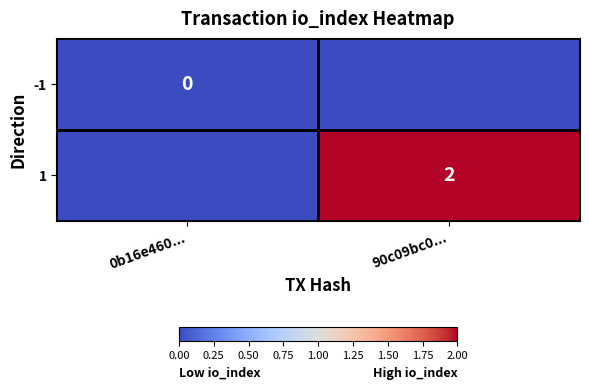

The value of 1 at 90c09bc0... is 3. True or false?

False